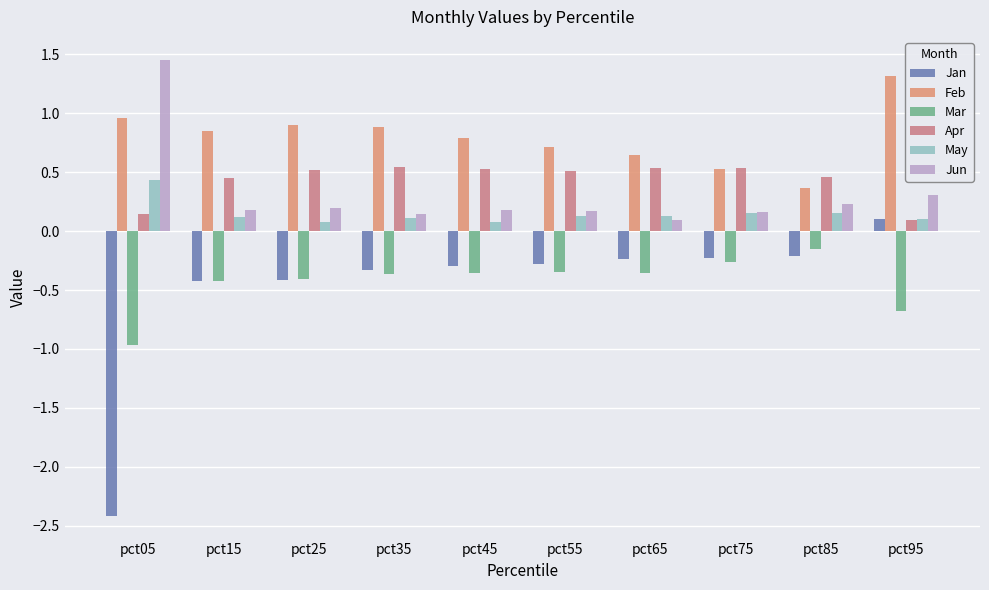

Is it true that Feb equals 1.2 at pct15?

False